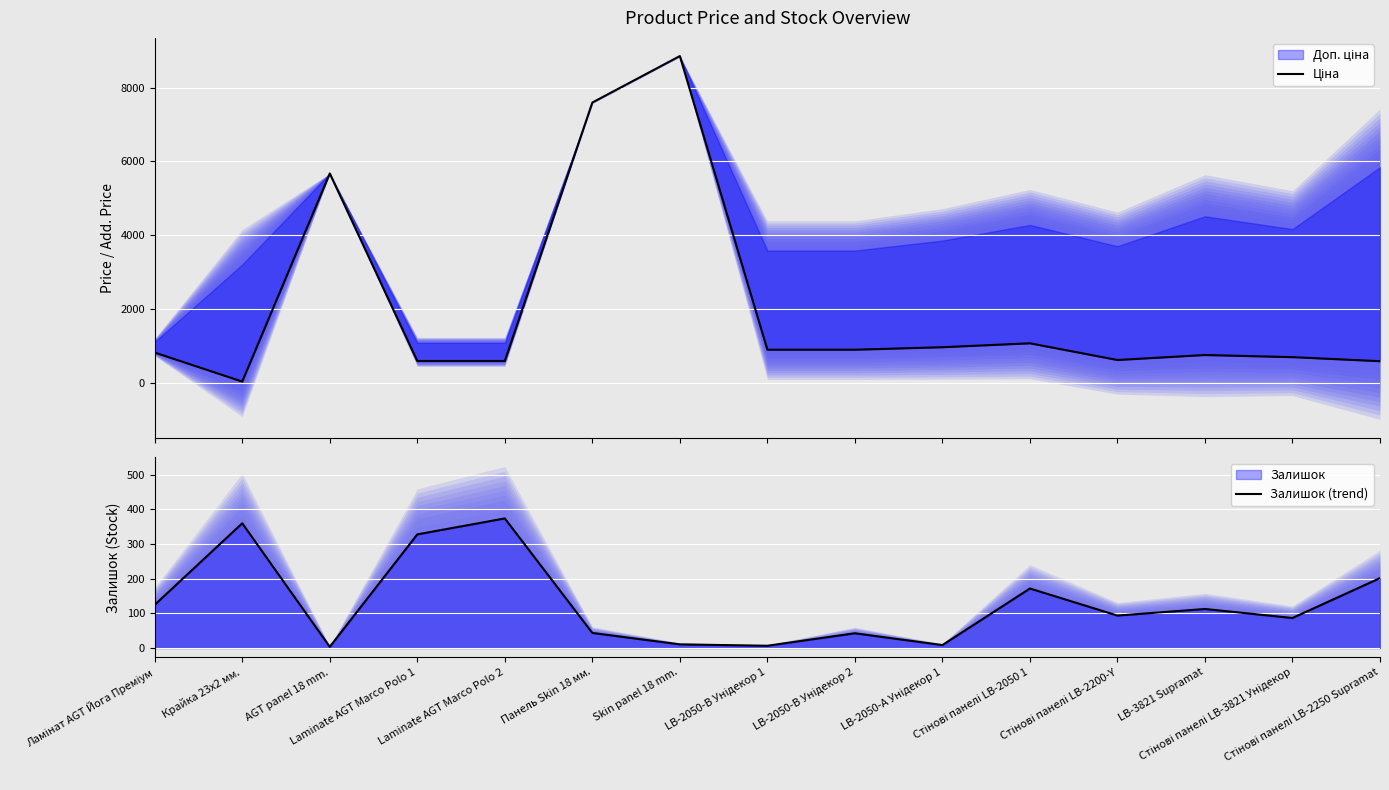

What is the highest value of the Залишок (trend) series?

374.0